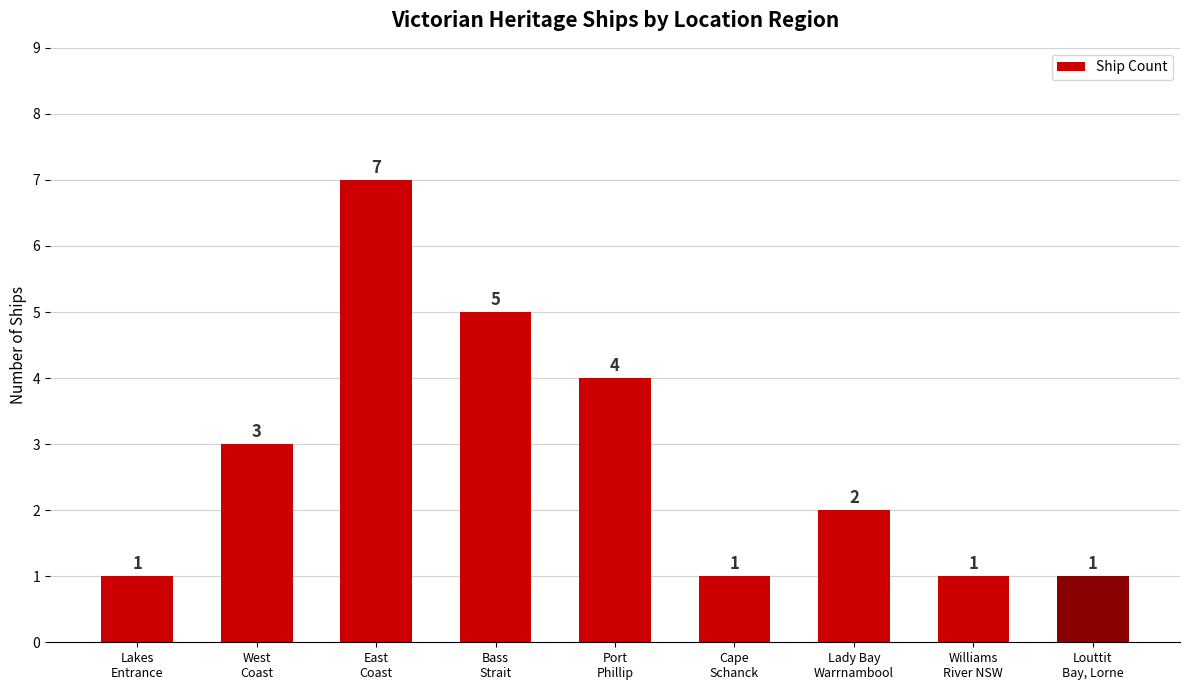

Which label corresponds to the largest value in the chart?

East
Coast